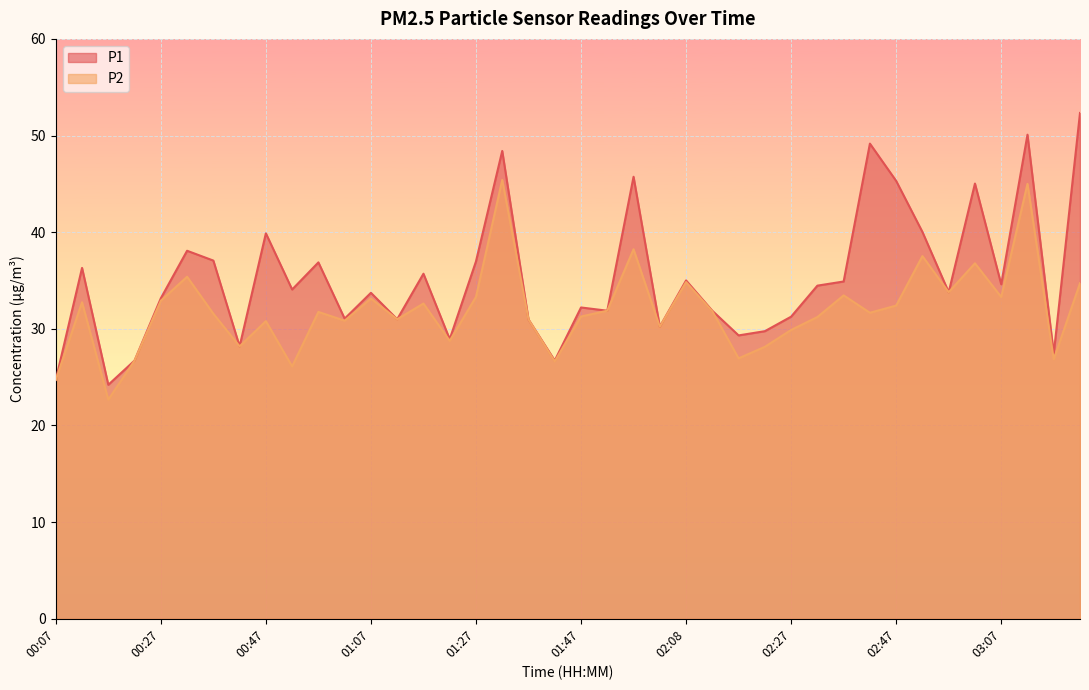

What is the average value of the P2 series?

31.9